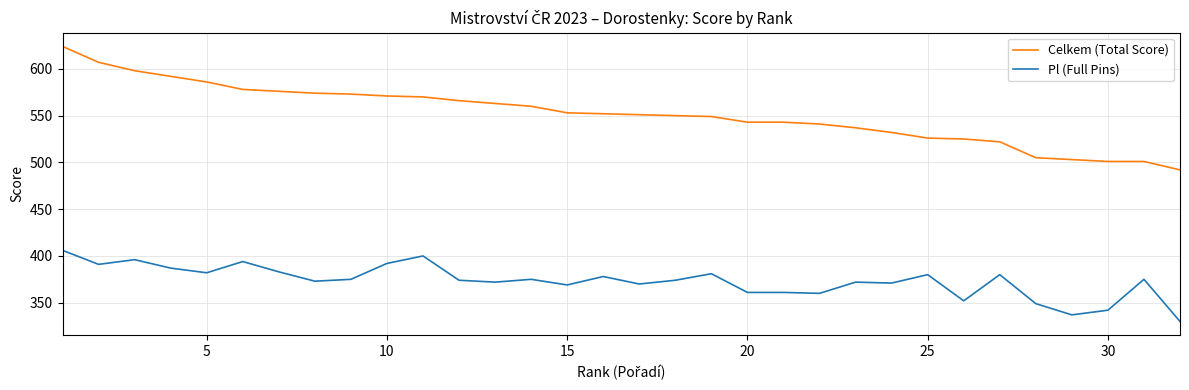

What is the difference between the maximum and minimum values in the Pl (Full Pins) series?

76